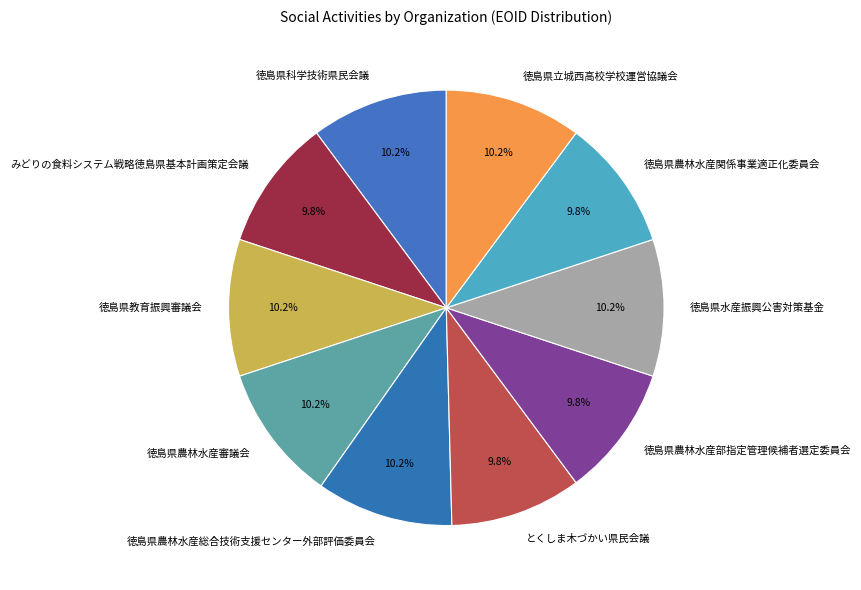

Is it true that 徳島県農林水産審議会 is 23% of the pie?

False